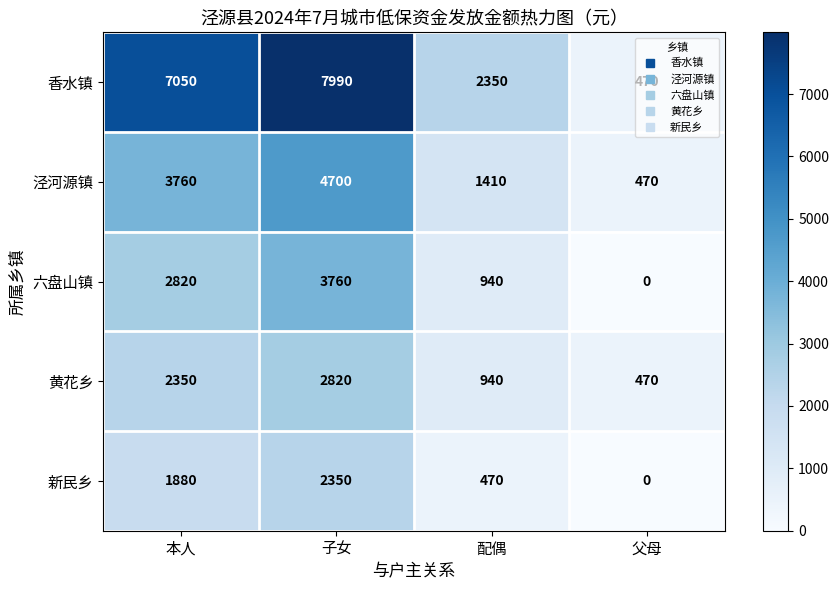

What value does the 六盘山镇 series have at 配偶, to the nearest 100?

900